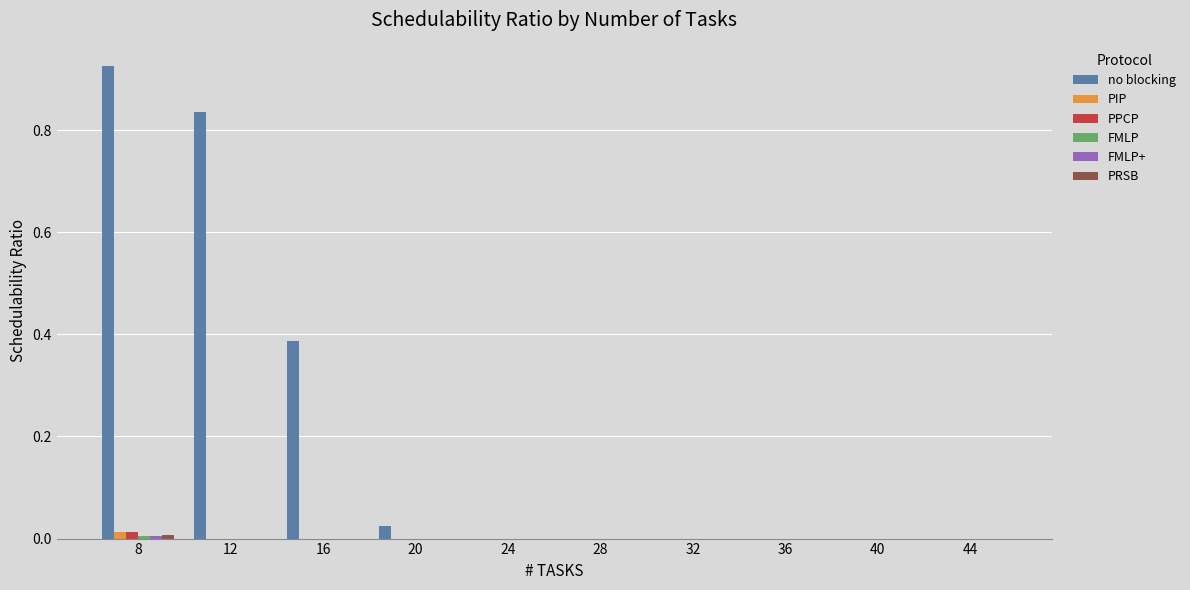

Which category has the highest value in the no blocking series?

8